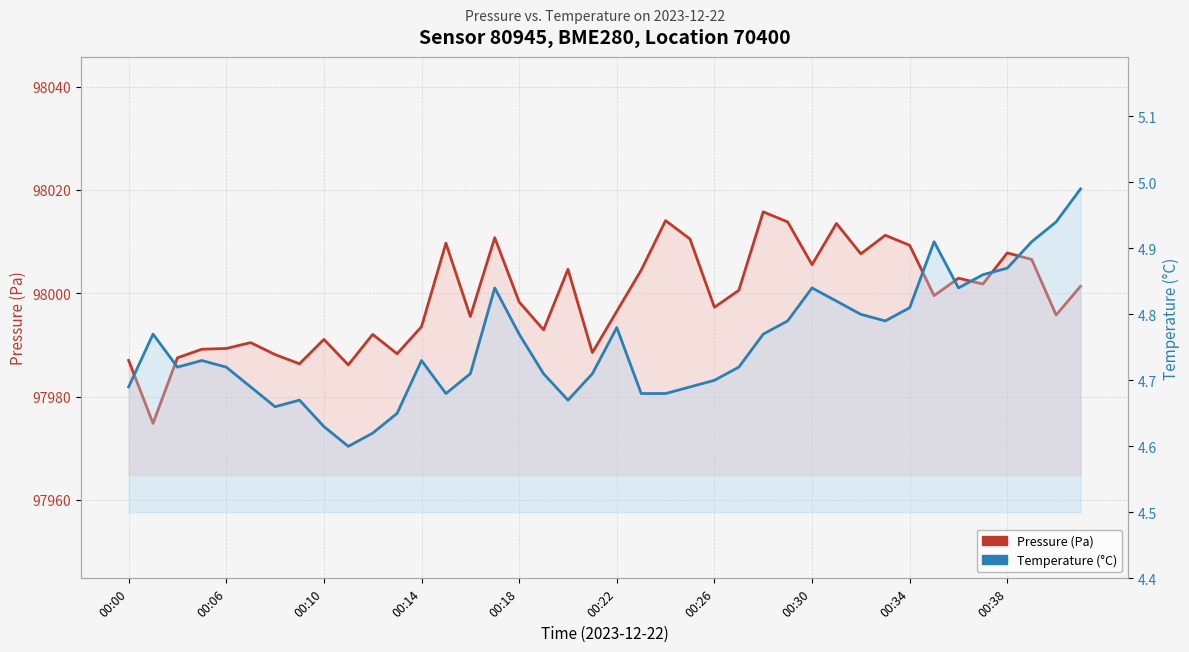

True or false: Pressure (Pa) and Temperature (°C) cross at least once.

False